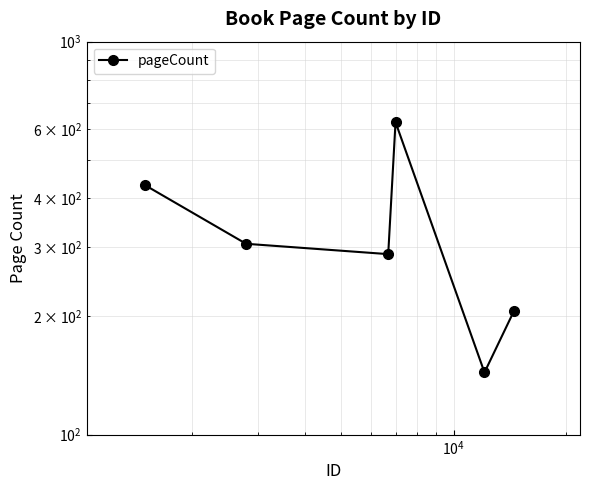

True or false: there are more than 2 points higher than both neighbors.

False